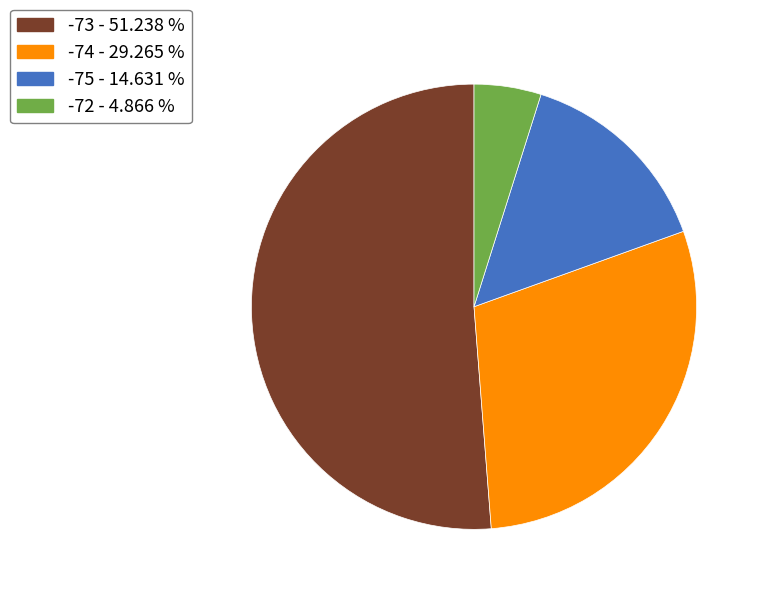

Does any single category account for the majority?

Yes